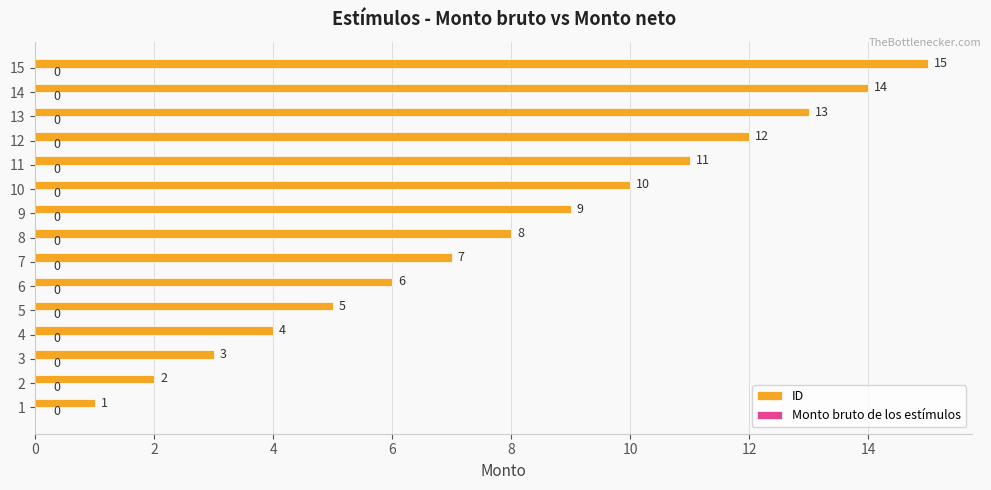

Rank the categories by value from highest to lowest.

15, 14, 13, 12, 11, 10, 9, 8, 7, 6, 5, 4, 3, 2, 1